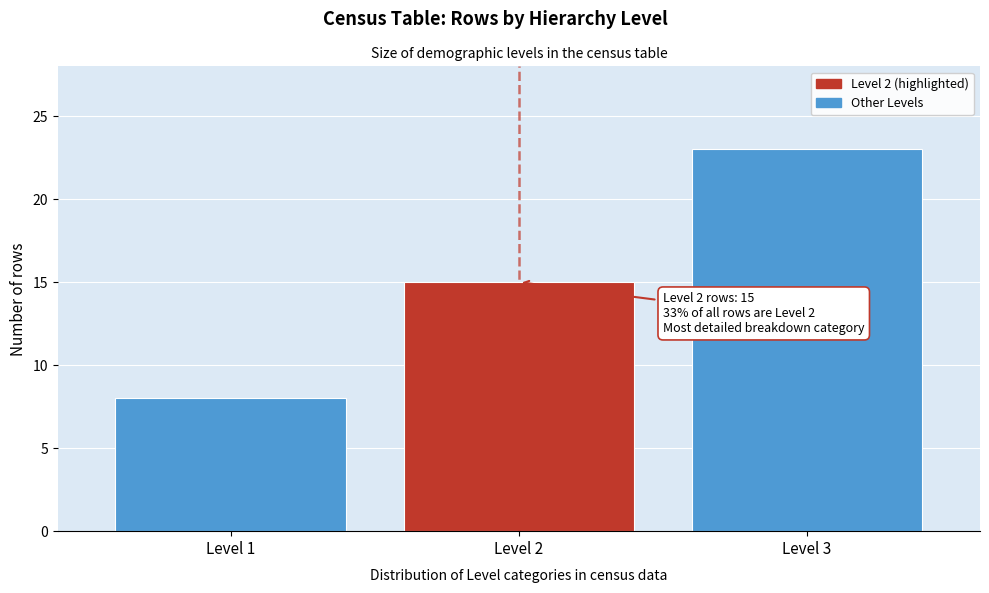

Reading left to right, extract all data points from this chart.

Level 1=8	Level 2=15	Level 3=23